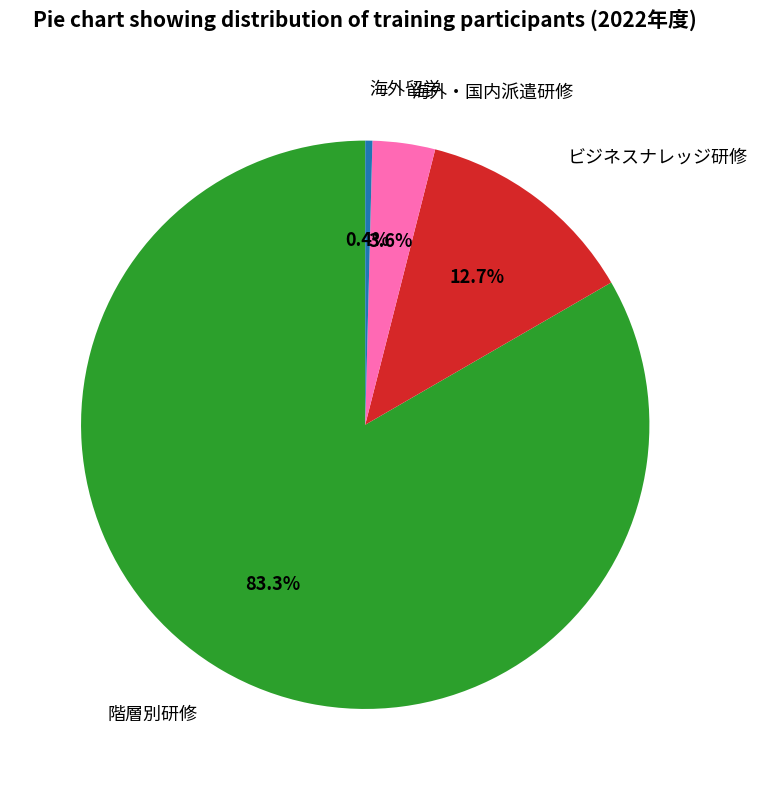

Which slice represents more than half of the pie?

階層別研修